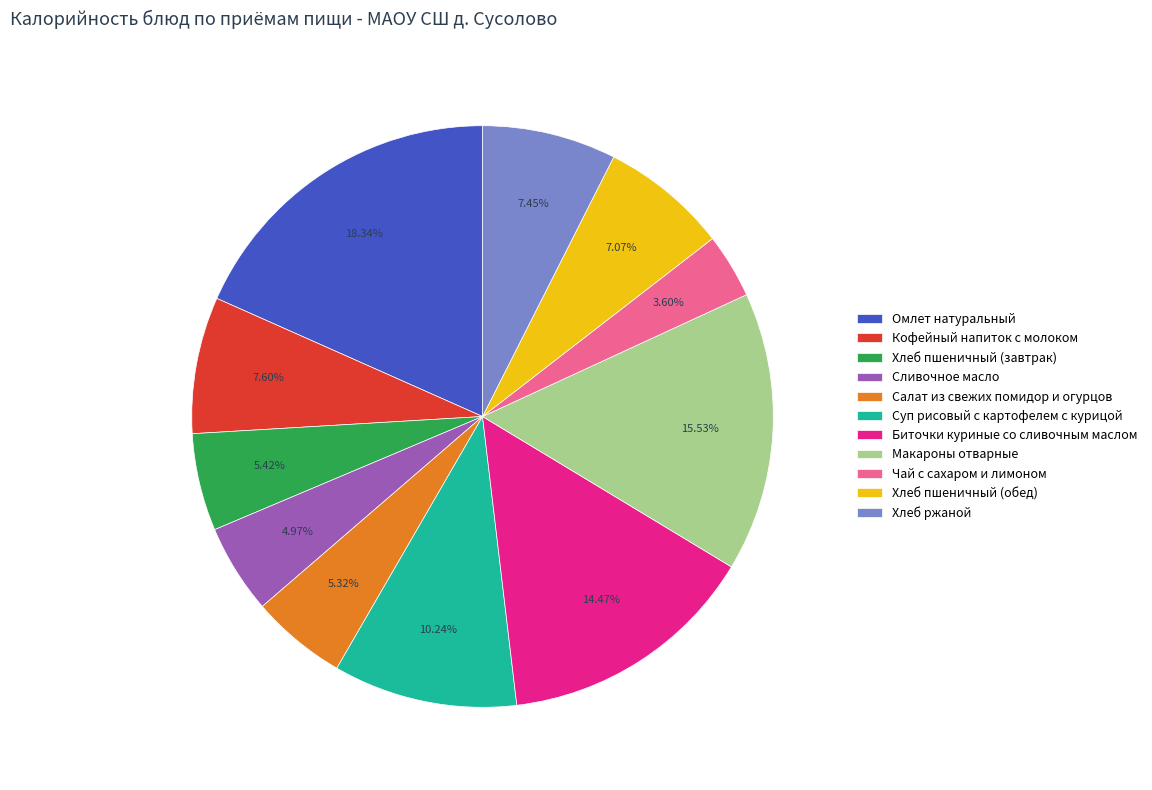

What percentage is the Суп рисовый с картофелем с курицой slice, to the nearest percent?

10%